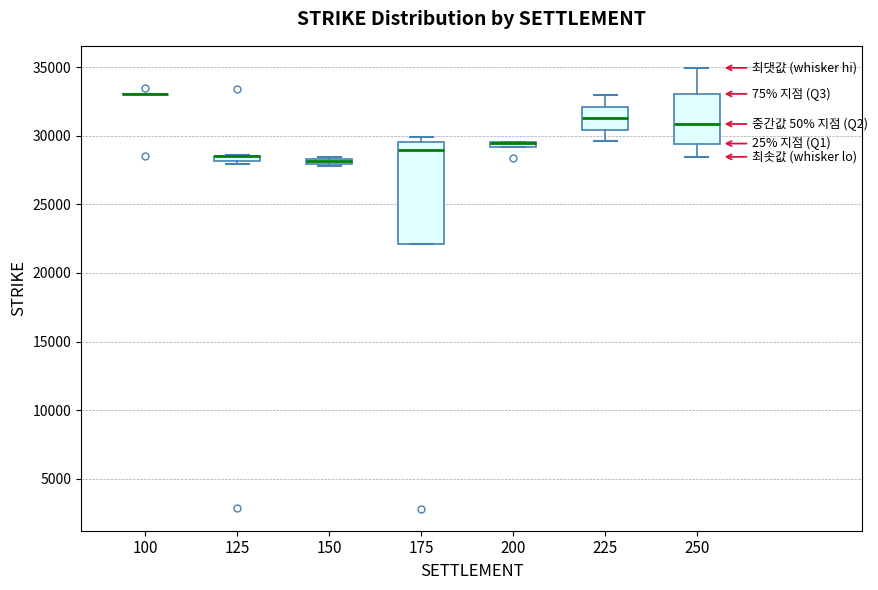

Comparing the boxes themselves (not the whiskers), which one is the tallest?

175